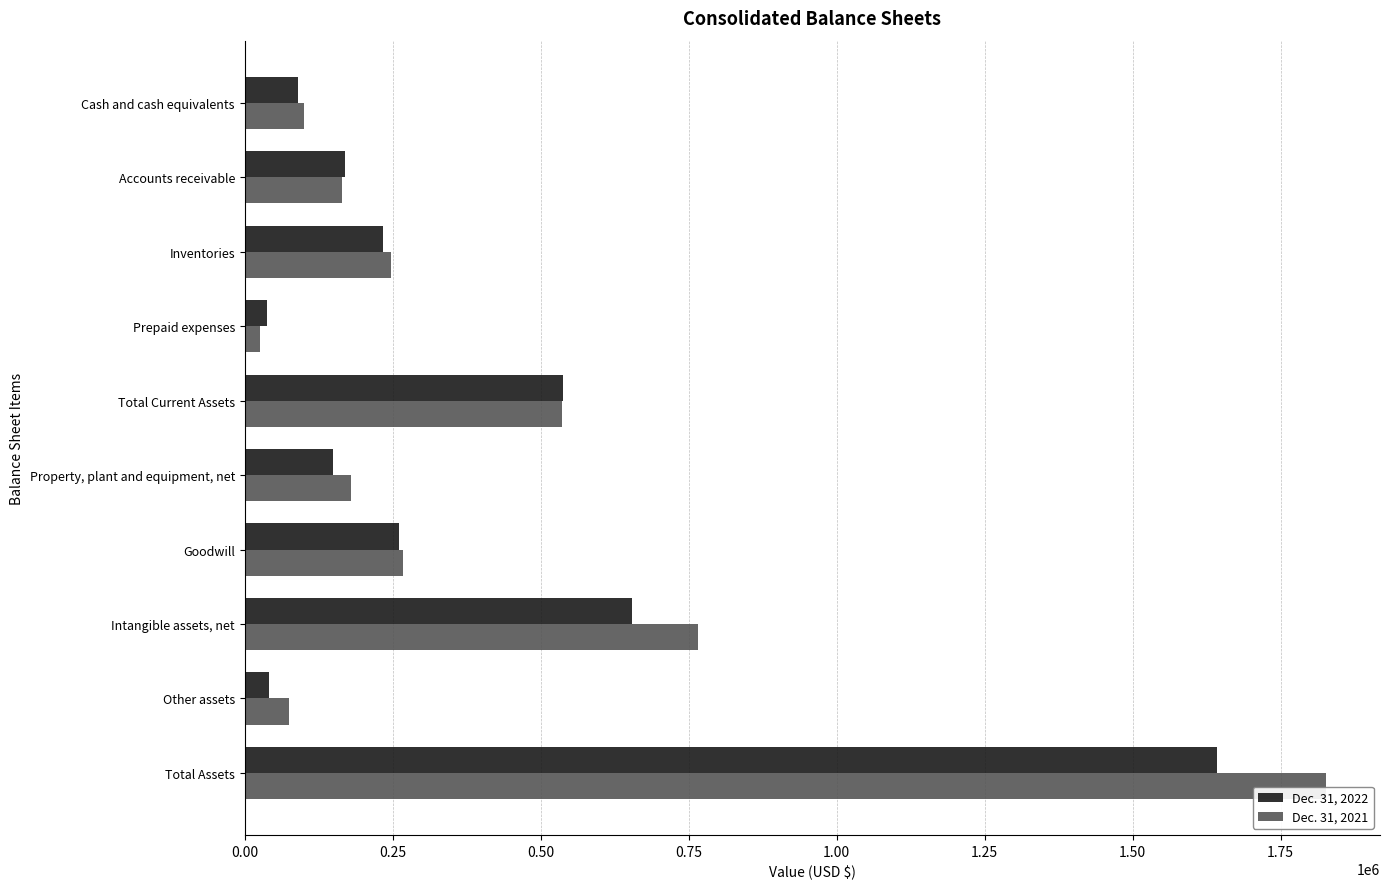

Rank the series by their average value, from lowest to highest.

Dec. 31, 2022, Dec. 31, 2021